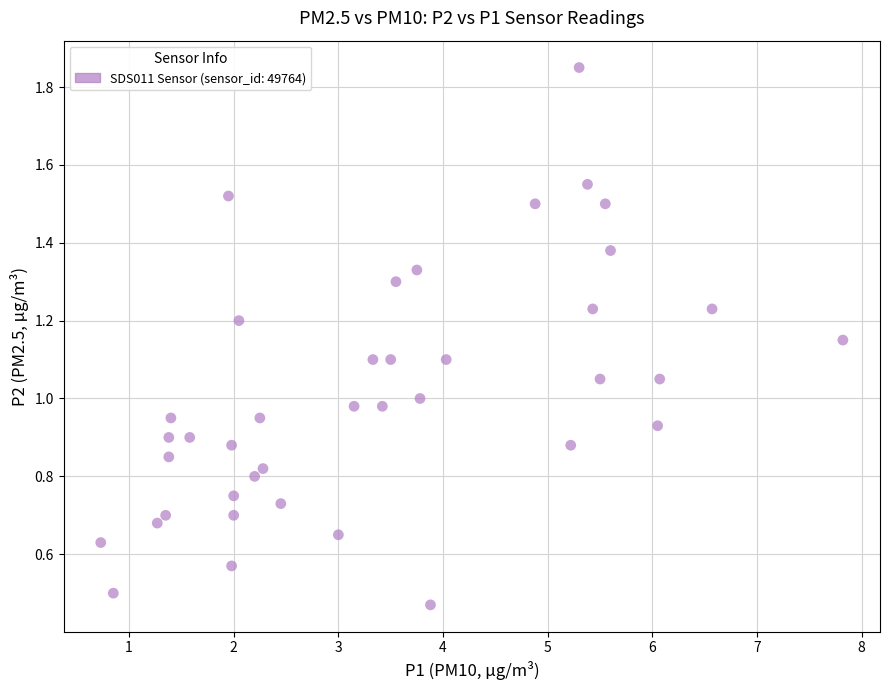

How many data points are displayed?

40